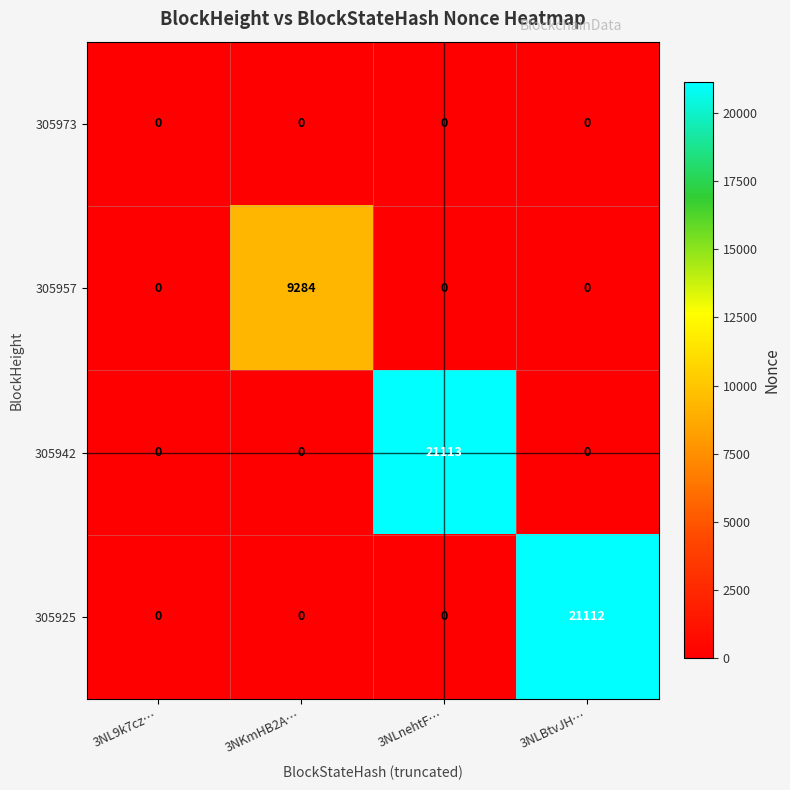

Which series has the widest spread of values?

305942